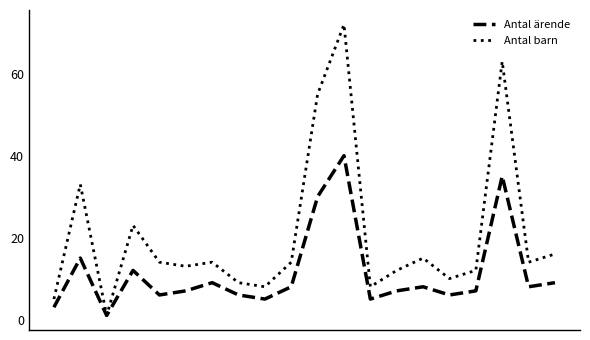

What is the sum of all Antal ärende values?

227